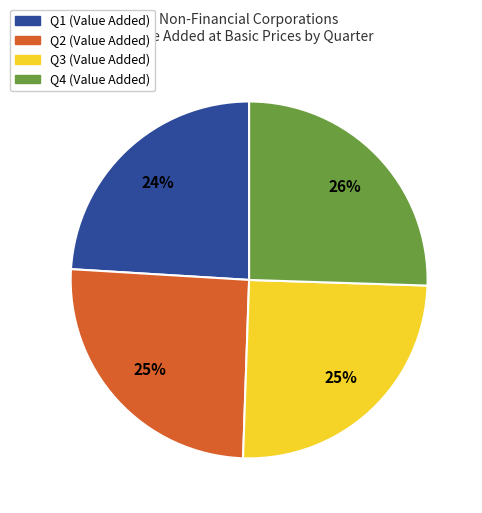

Which category has the smallest portion of the pie?

Q1